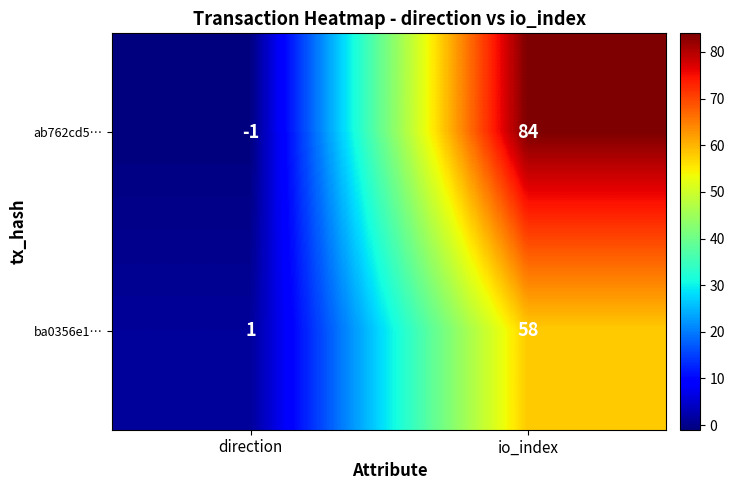

At how many categories does at least one series exceed 82?

1